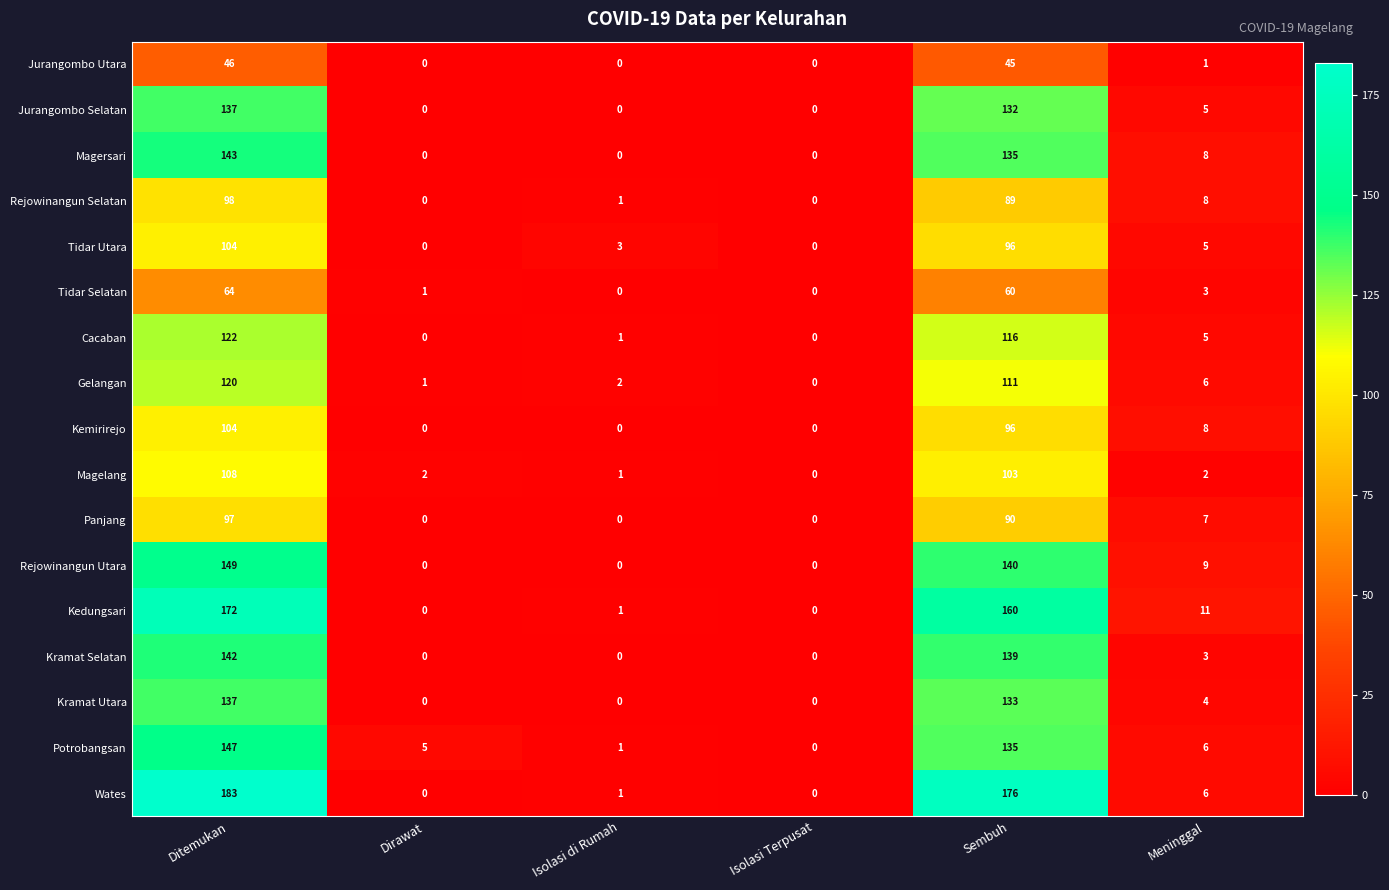

What is the difference between the second highest and second lowest values in the Kramat Selatan series?

139